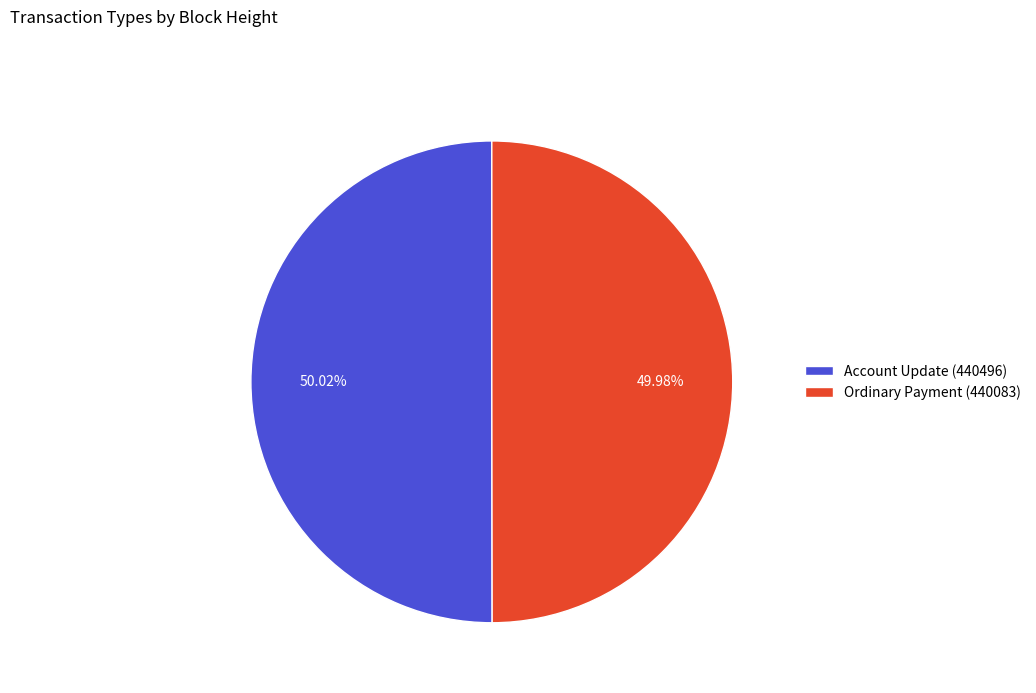

To the nearest percent, what percentage of the pie is Ordinary Payment (440083)?

50%